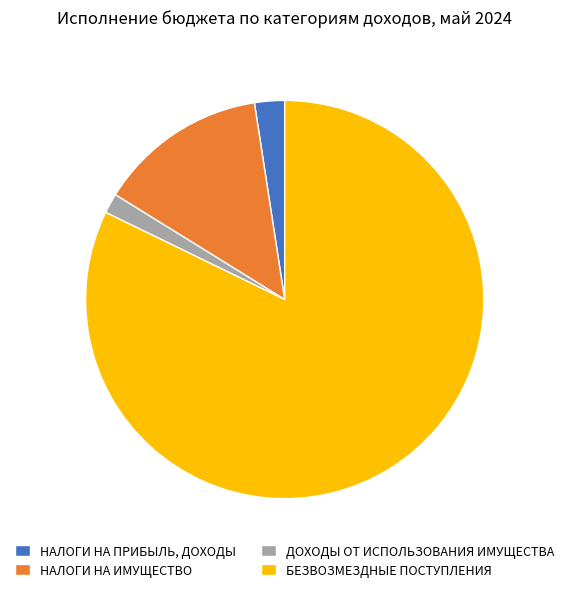

What is the smallest slice in the pie chart?

ДОХОДЫ ОТ ИСПОЛЬЗОВАНИЯ ИМУЩЕСТВА